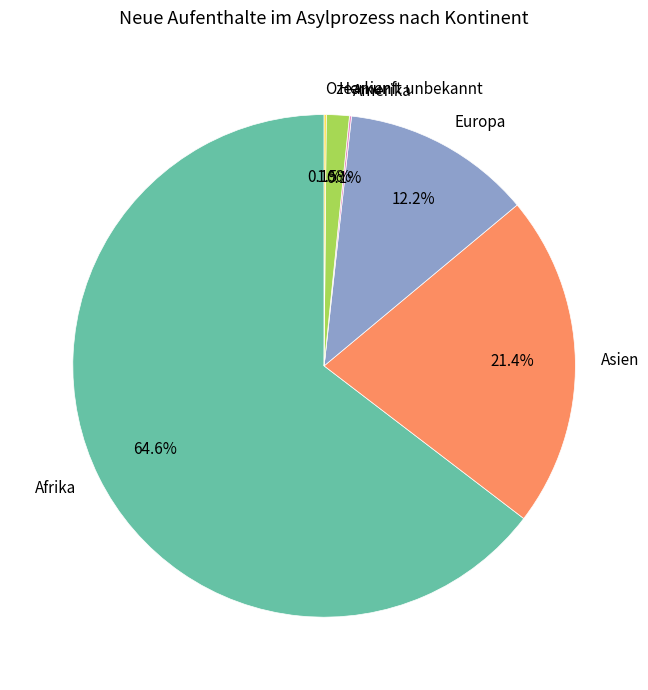

To the nearest percent, what portion does Afrika represent?

65%